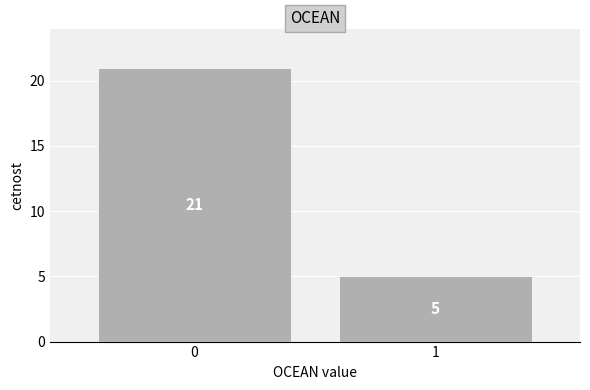

Reading left to right, transcribe all the data shown in this chart.

21	5